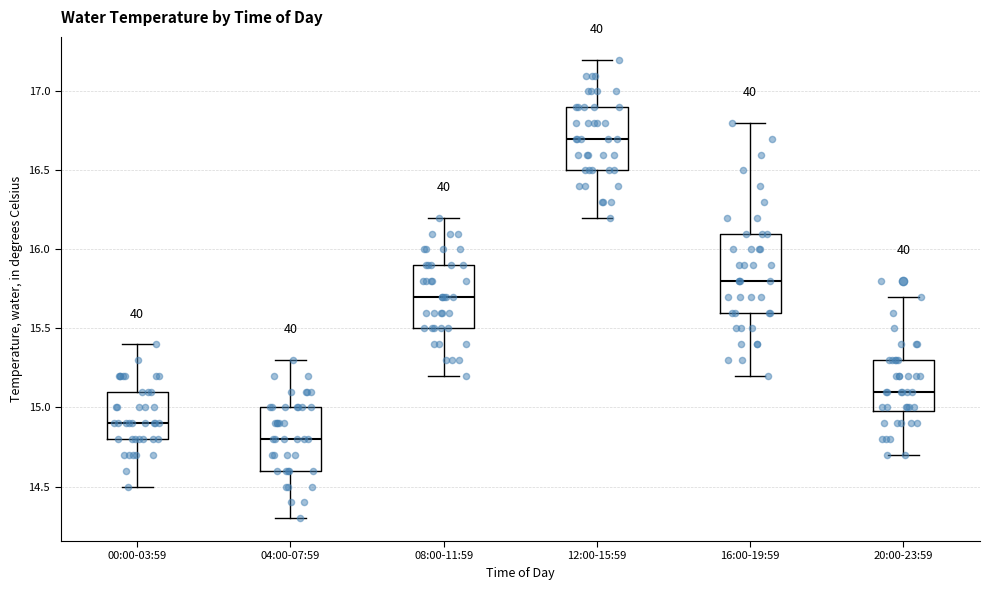

Which box is the tallest, from its lower edge to its upper edge?

16:00-19:59